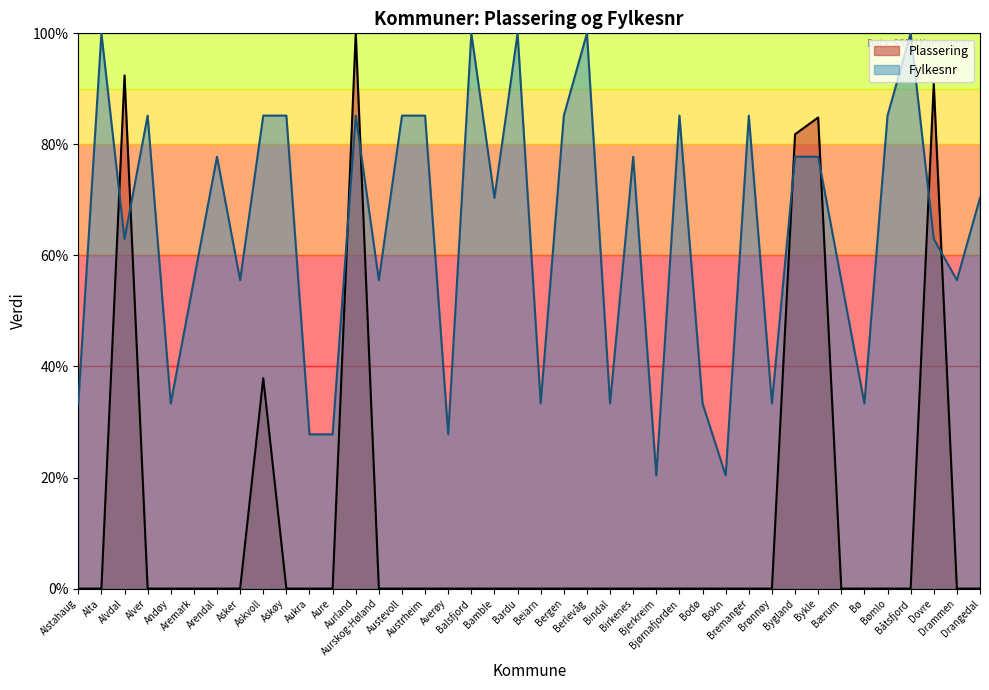

At how many categories does at least one series exceed 48?

28